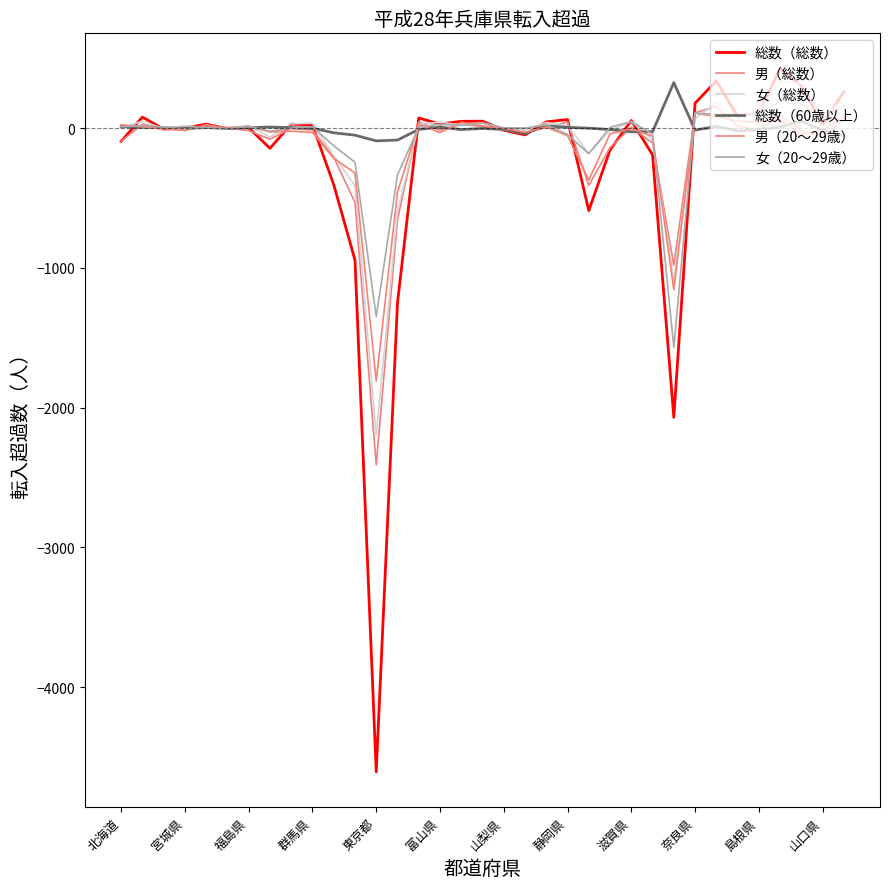

Where is the first local maximum for 男（総数）?

宮城県